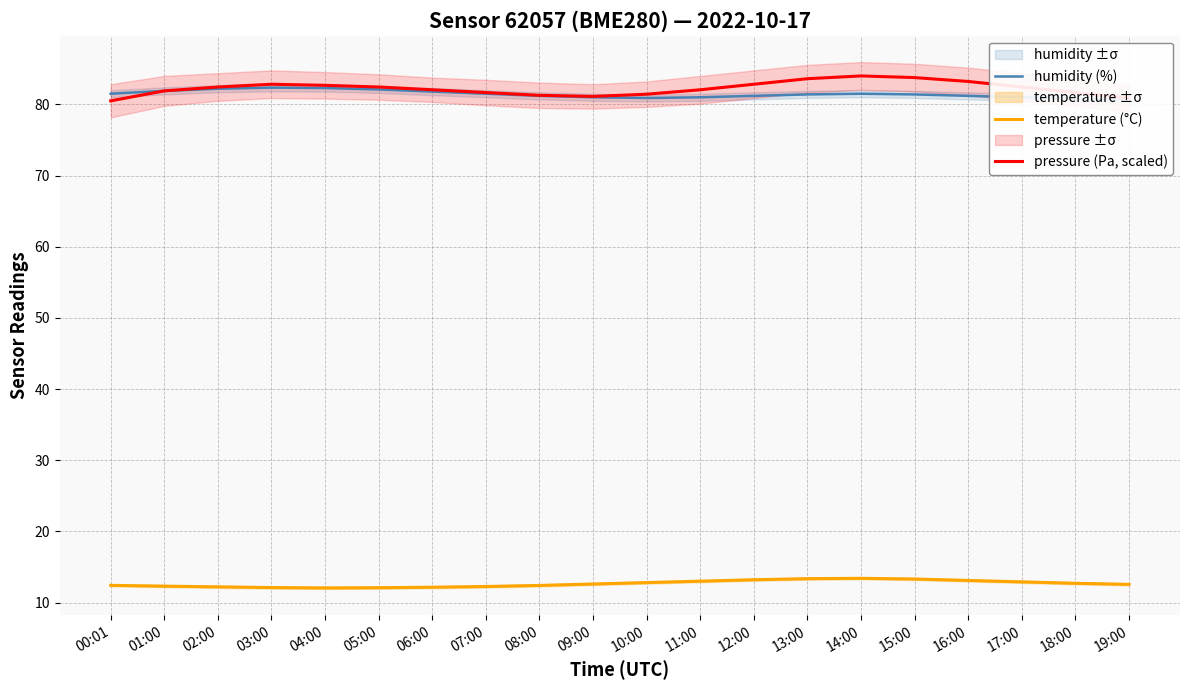

What is the average value of the temperature (°C) series?

12.6